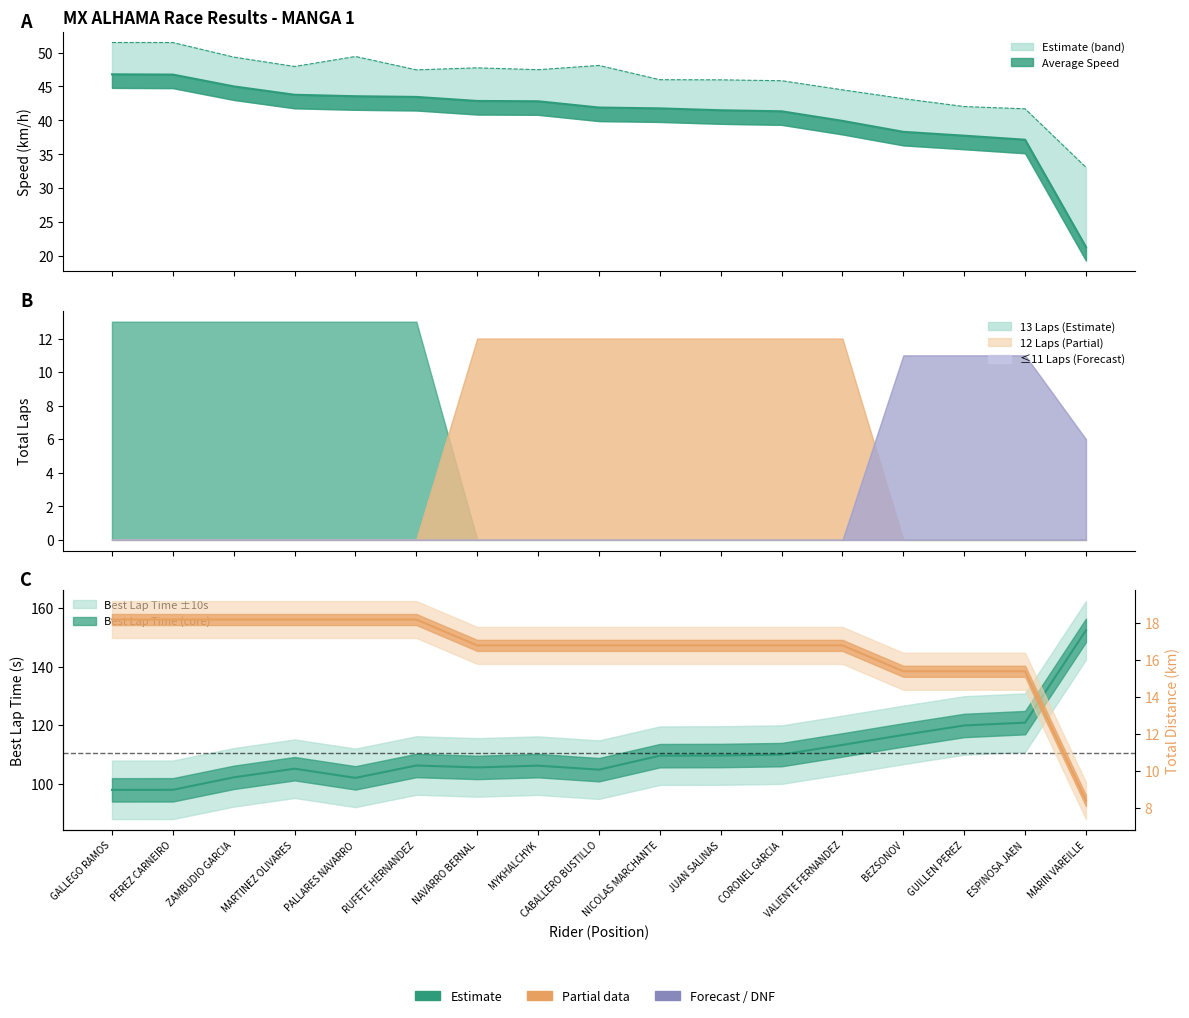

What position from the left is MYKHALCHYK?

8